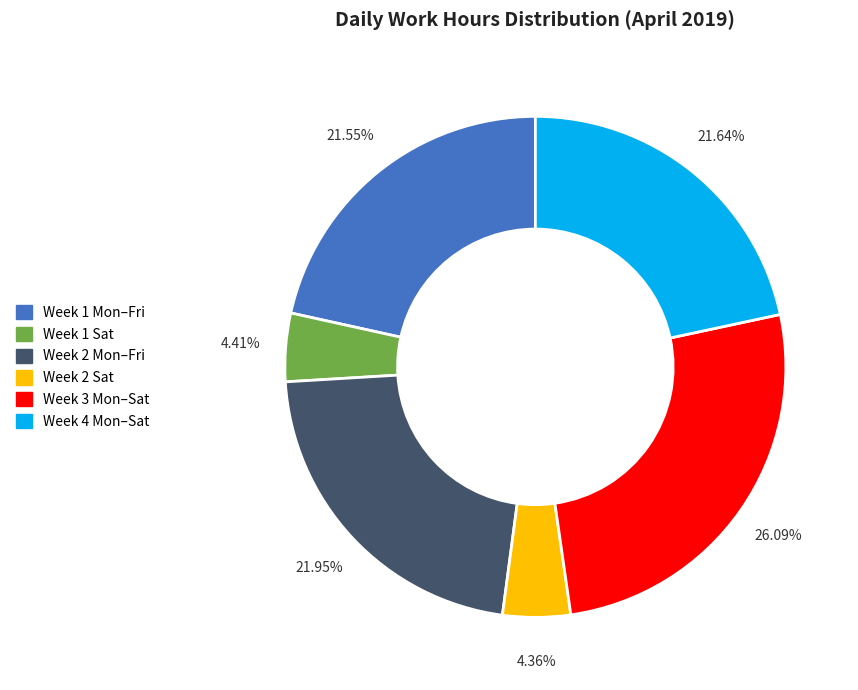

Is there any slice that represents more than half of the pie?

No